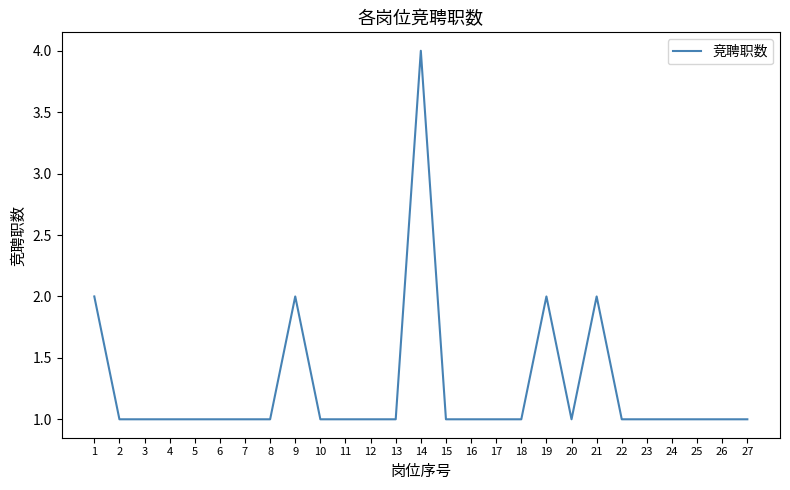

Which label corresponds to the largest value in the chart?

14